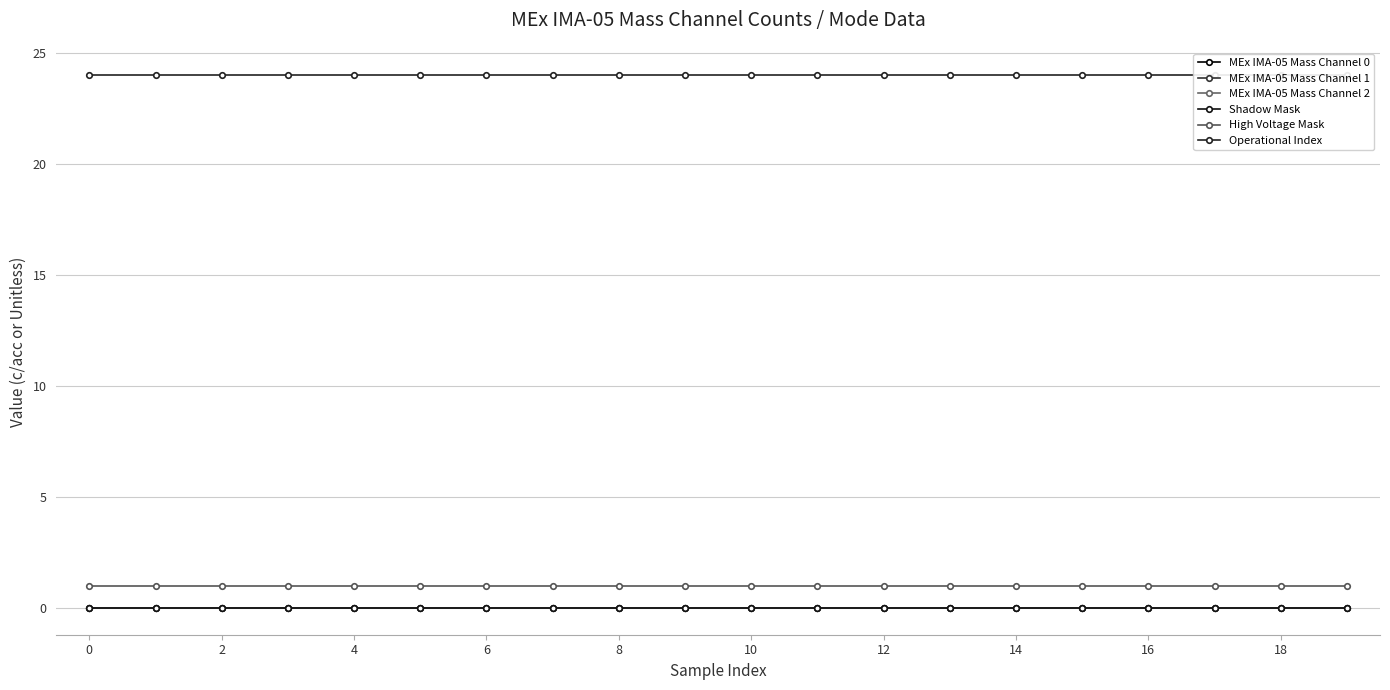

Reading left to right, what are all the values shown in this chart?

MEx IMA-05 Mass Channel 0: 0	0	0	0	0	0	0	0	0	0	0	0	0	0	0	0	0	0	0	0
MEx IMA-05 Mass Channel 1: 0	0	0	0	0	0	0	0	0	0	0	0	0	0	0	0	0	0	0	0
MEx IMA-05 Mass Channel 2: 0	0	0	0	0	0	0	0	0	0	0	0	0	0	0	0	0	0	0	0
Shadow Mask: 0	0	0	0	0	0	0	0	0	0	0	0	0	0	0	0	0	0	0	0
High Voltage Mask: 1	1	1	1	1	1	1	1	1	1	1	1	1	1	1	1	1	1	1	1
Operational Index: 24	24	24	24	24	24	24	24	24	24	24	24	24	24	24	24	24	24	24	24